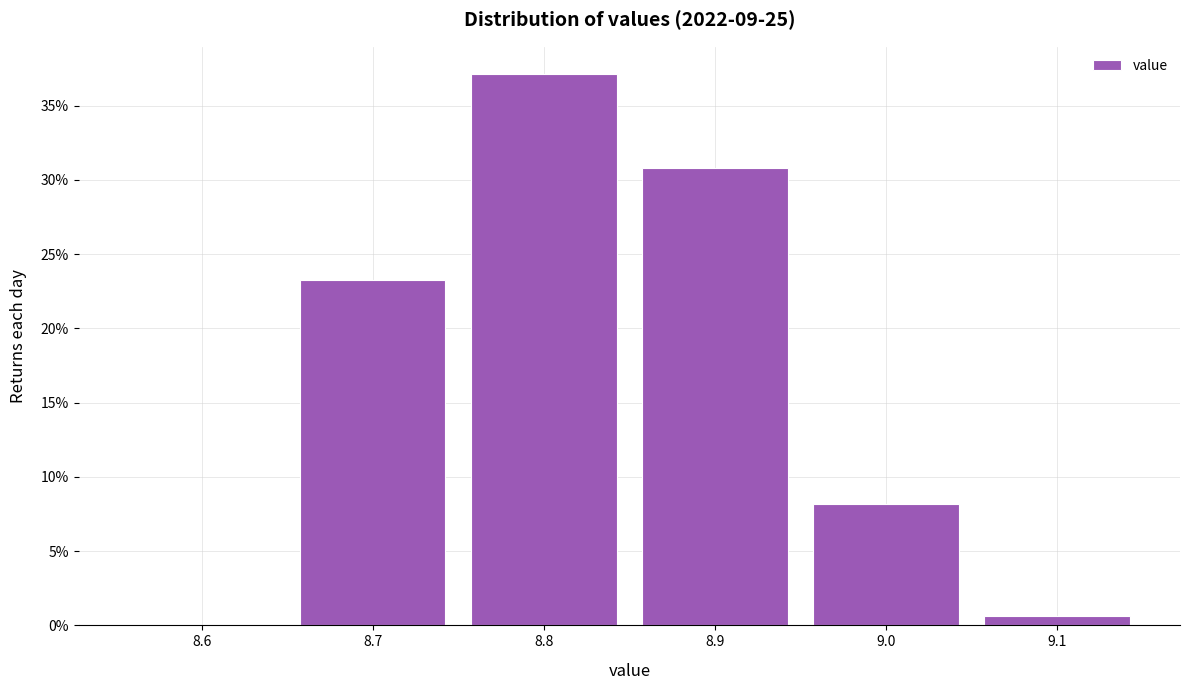

Are the bars horizontal?

No